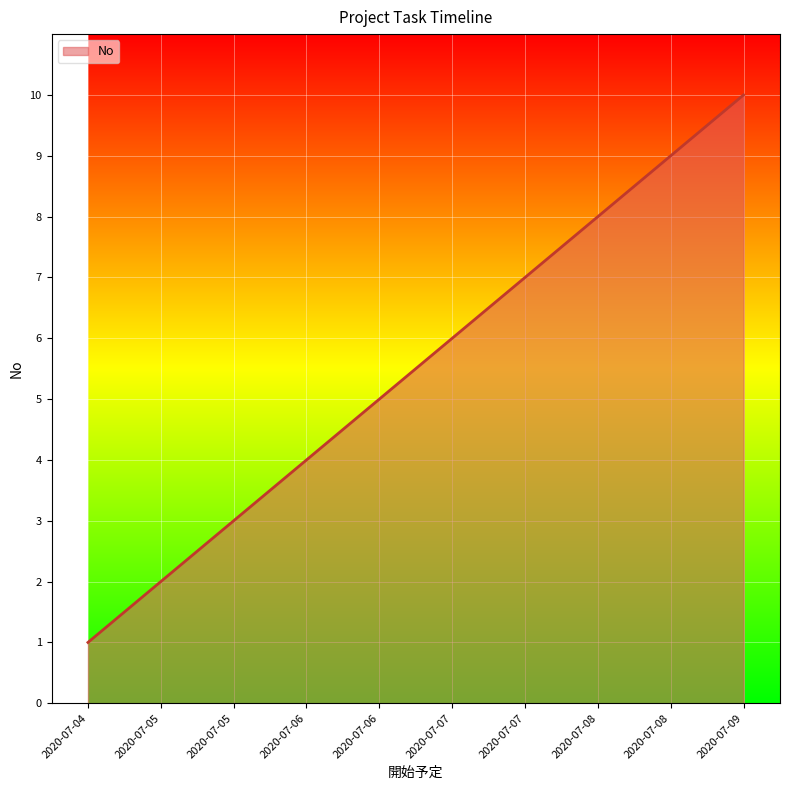

Count the values in the range 3 to 8.

6